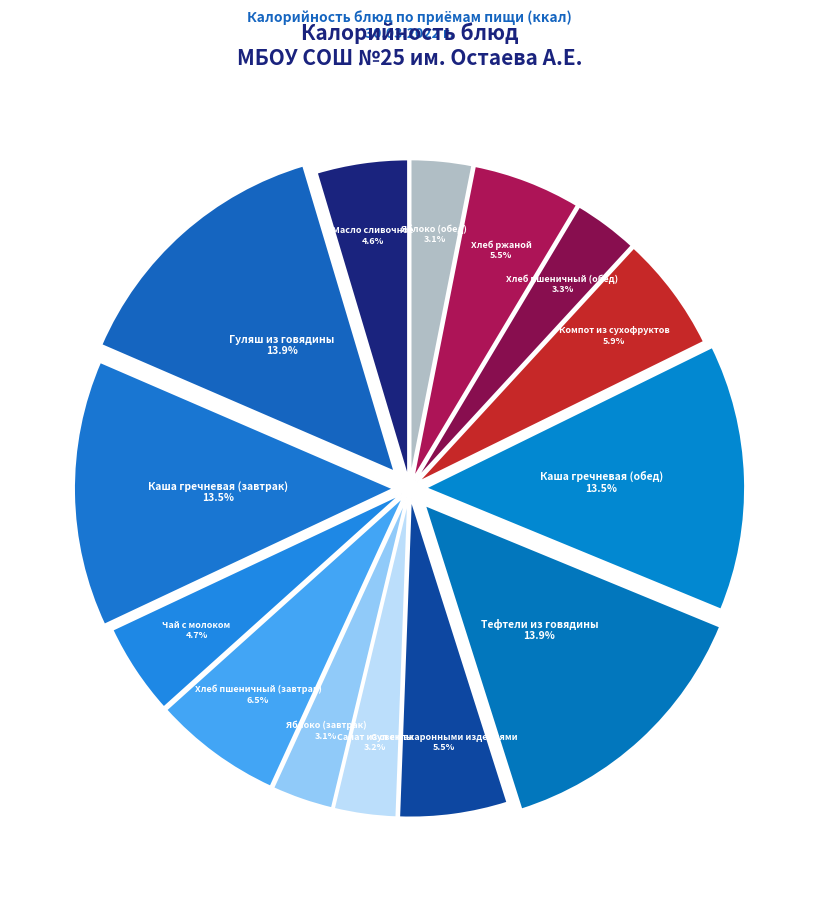

Which has a higher value, Компот из сухофруктов or Яблоко (завтрак)?

Компот из сухофруктов